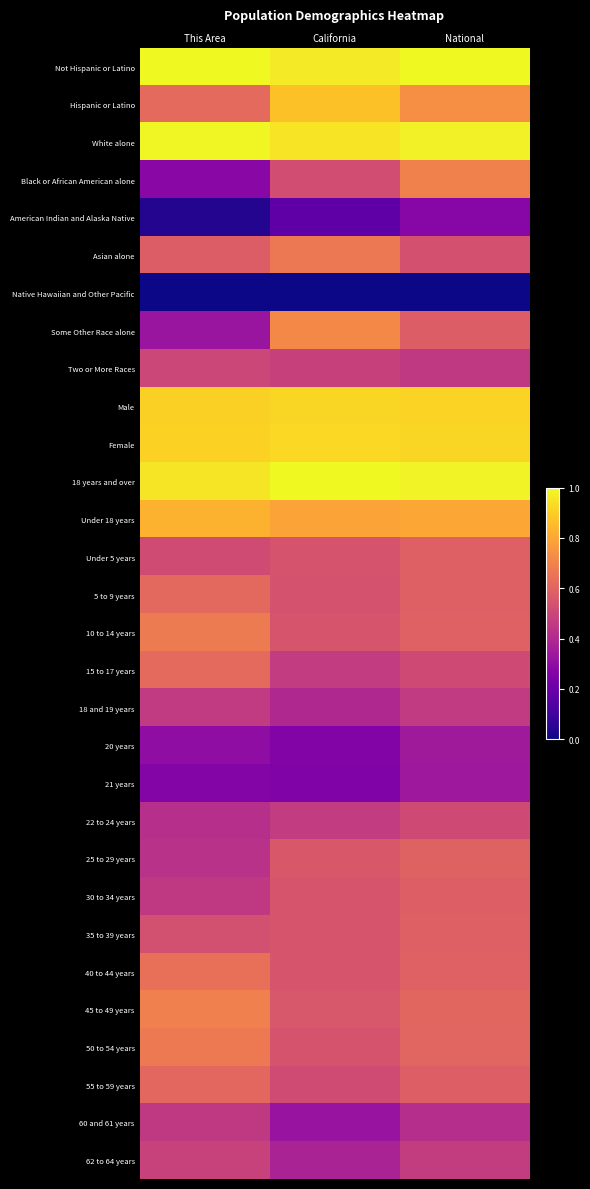

Which series has the largest total across all categories?

Not Hispanic or Latino